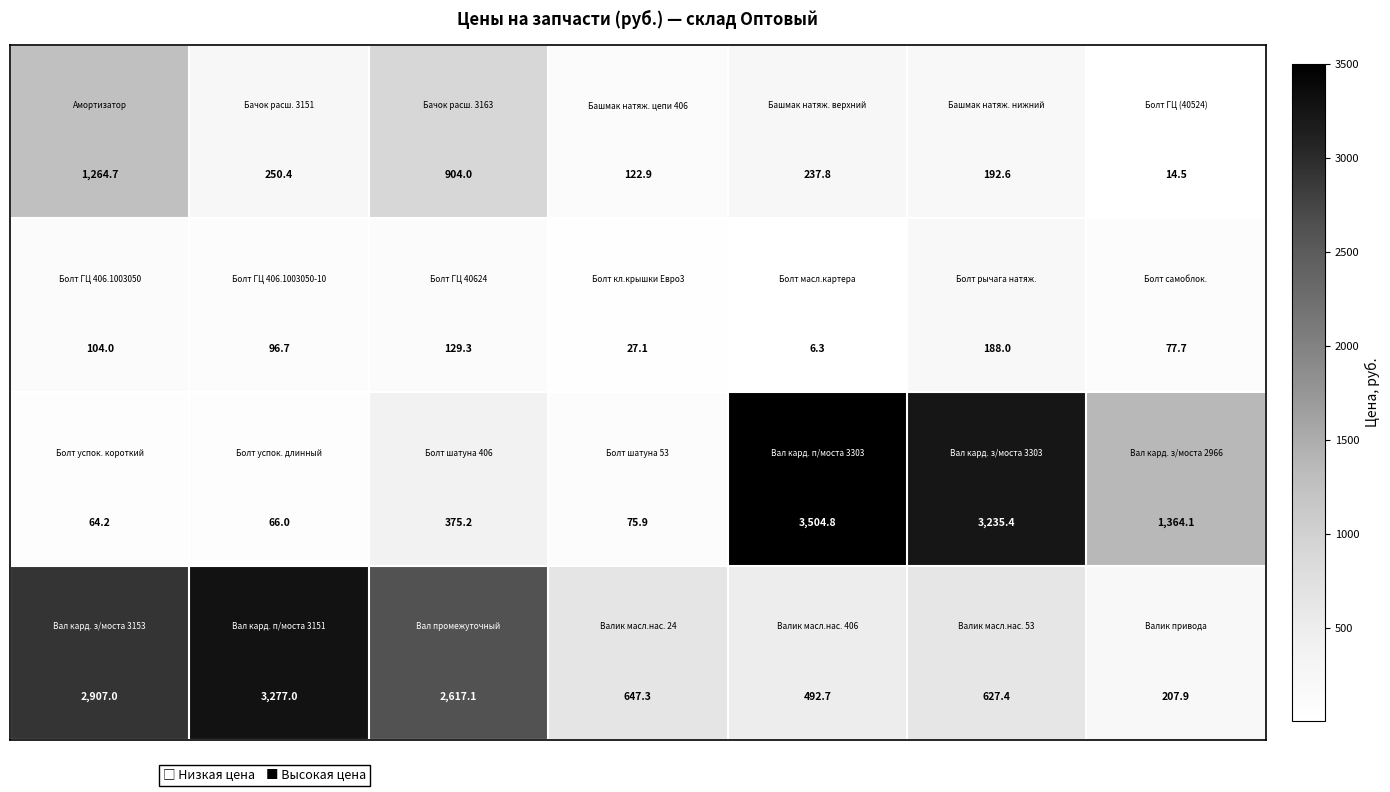

What is the maximum value shown in the chart?

3504.8